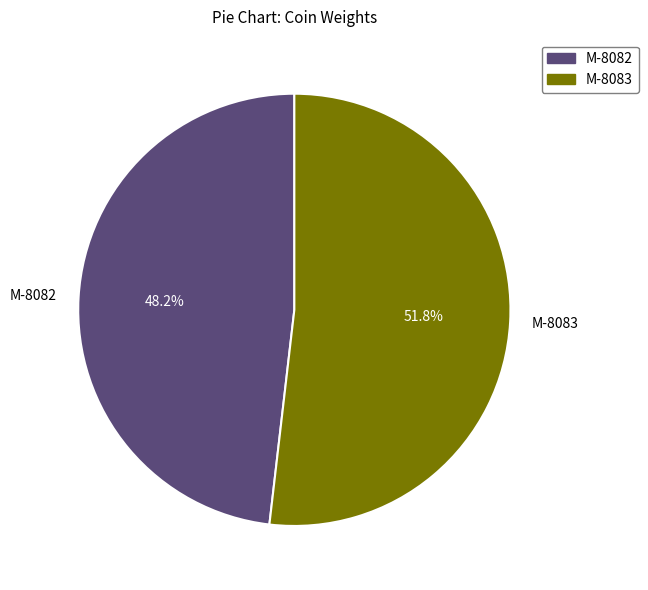

Between M-8083 and M-8082, which is larger?

M-8083